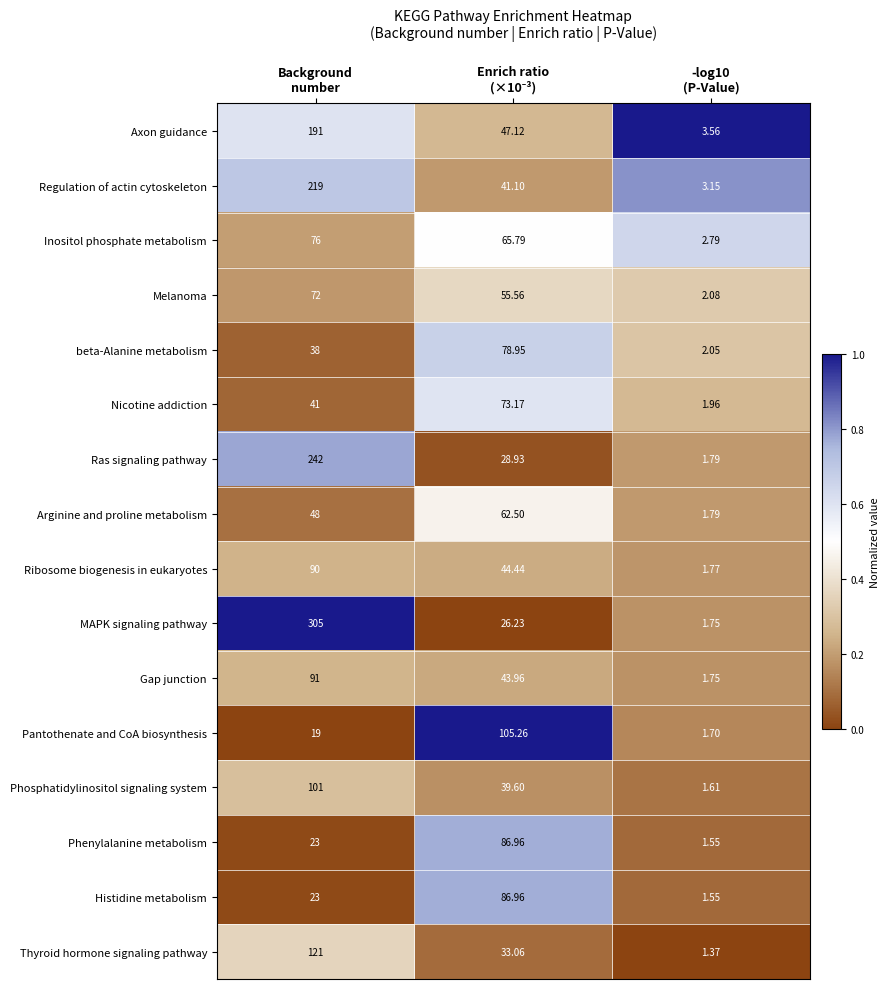

Which series has the largest range (max minus min)?

MAPK signaling pathway